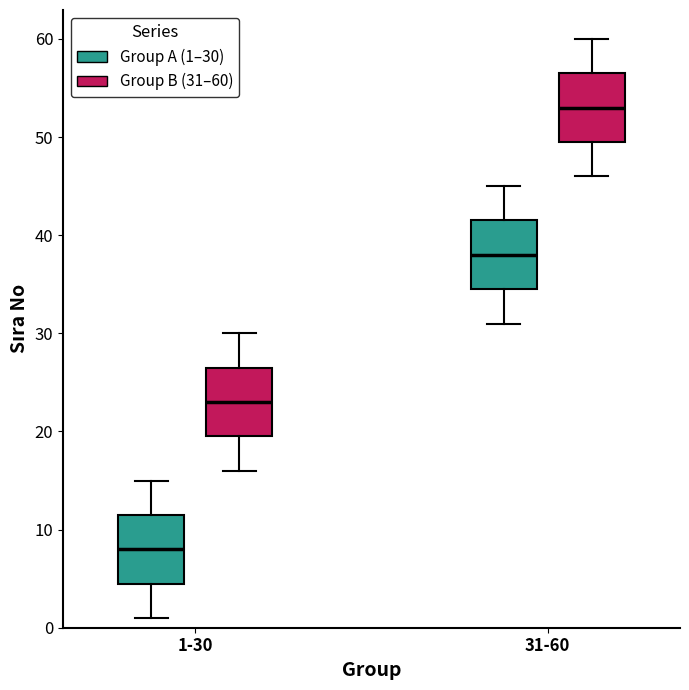

Which box's median line is the highest?

31-60 (Group B (31–60))